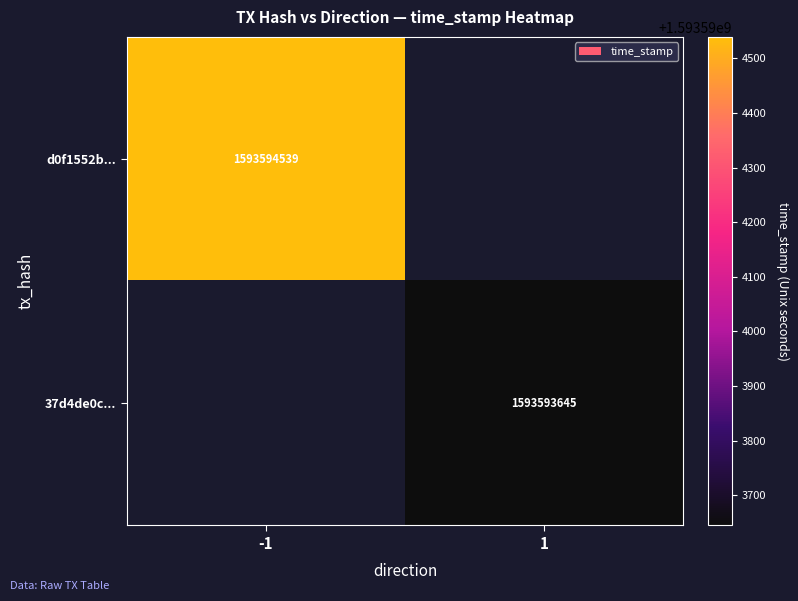

Between 0 and 1, which is larger?

1